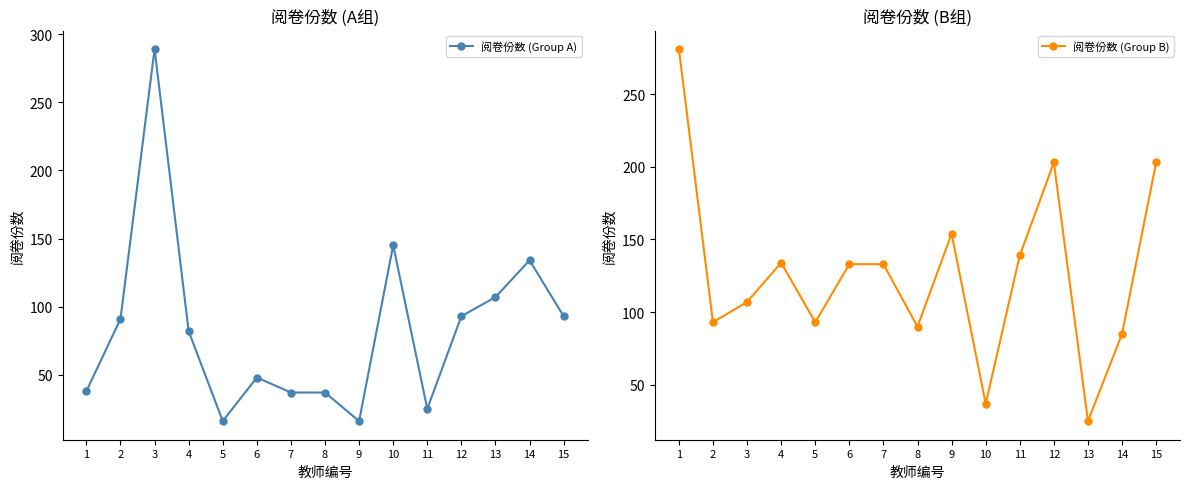

Where do 阅卷份数 (Group B) and 阅卷份数 (Group A) first cross each other?

2 and 3